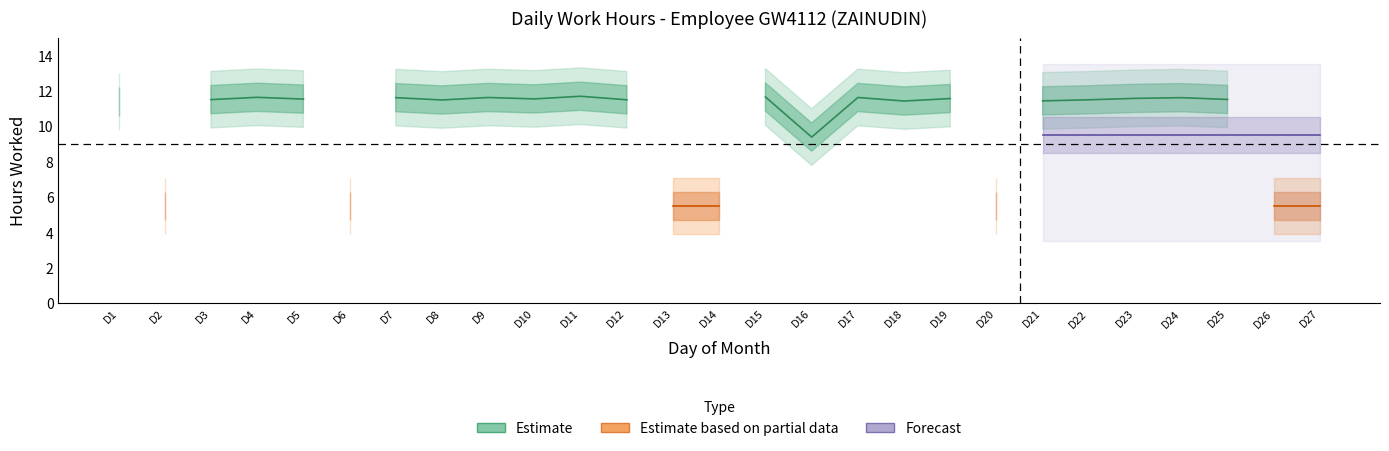

Which has a higher value, 8 or 15?

15